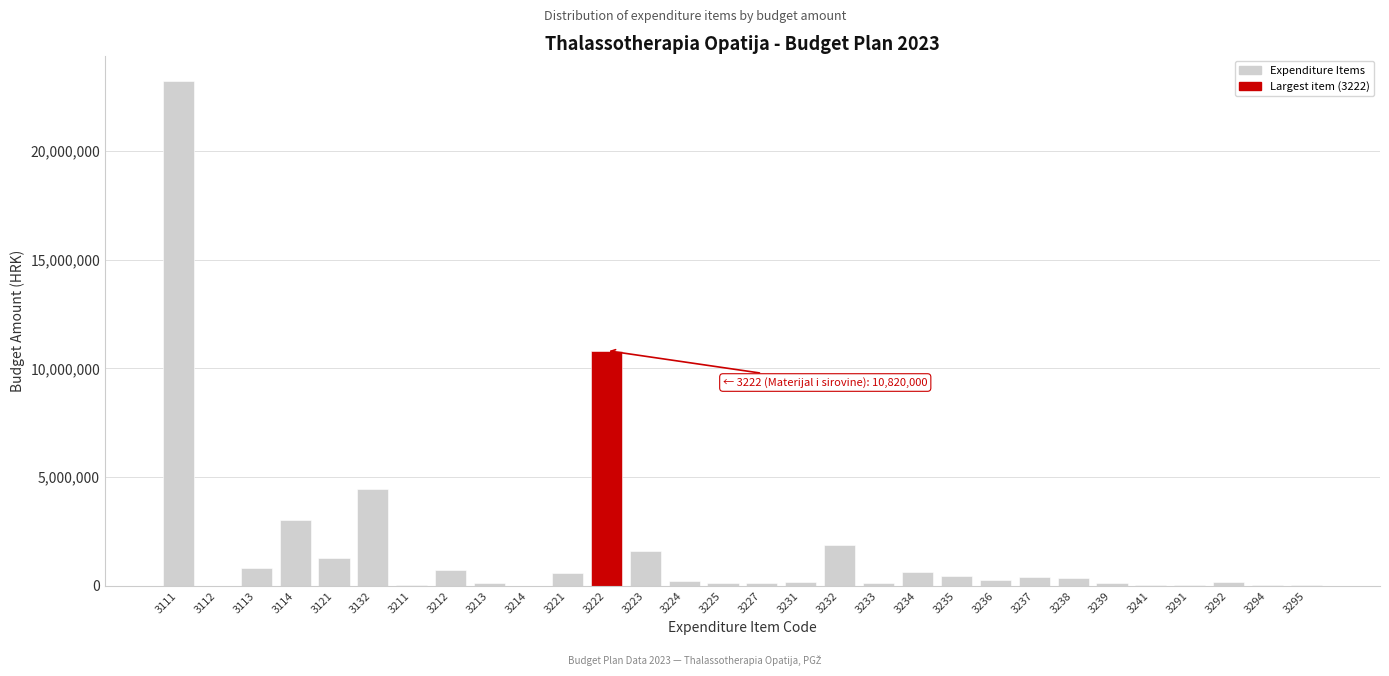

What is the greatest value displayed?

23224750